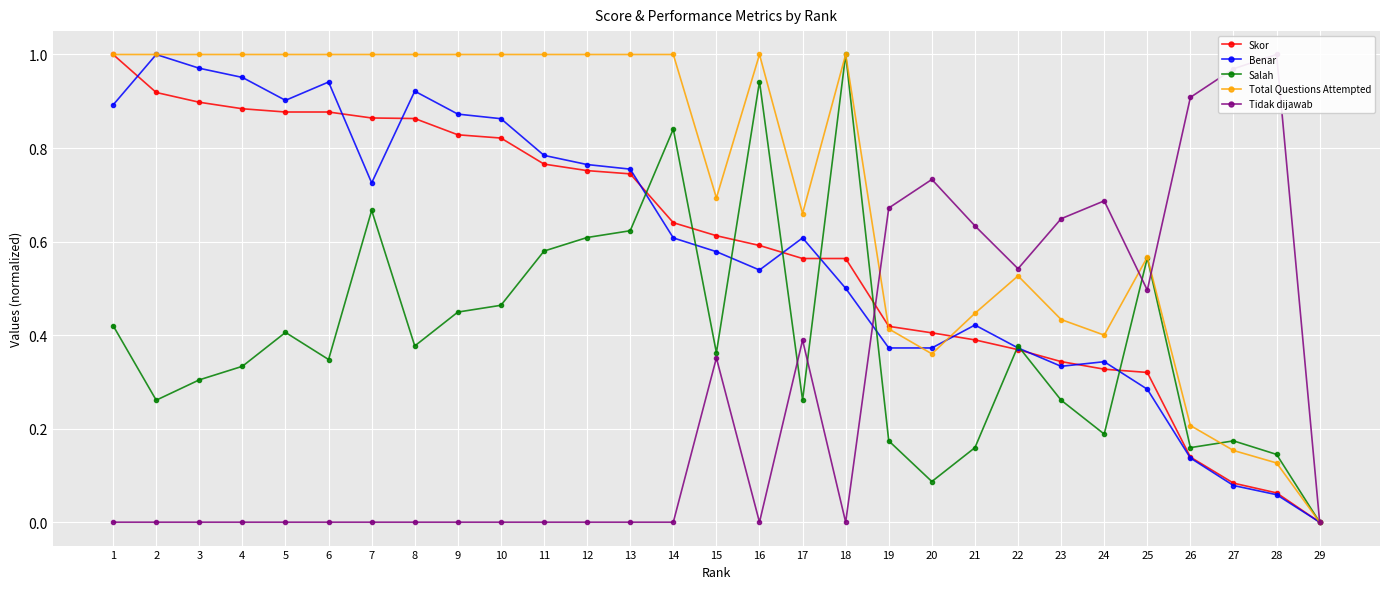

What is the difference between the maximum and minimum values in the Salah series?

1.0